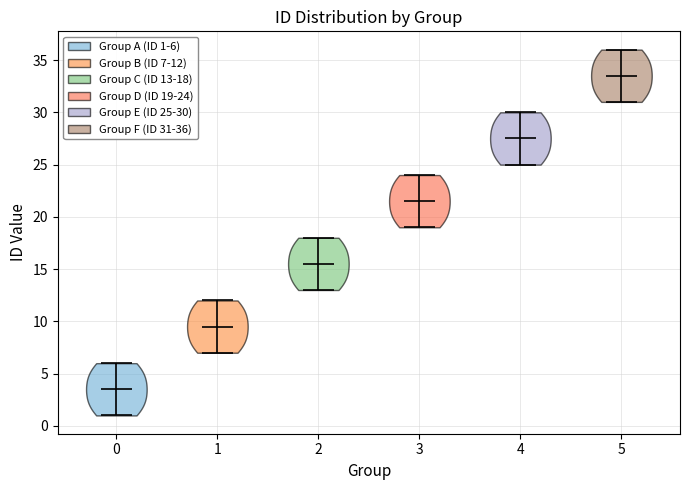

Reading left to right, read every violin against the y-axis: where its median line is, and the lowest and highest points it reaches. The values are not printed on the chart, so give them approximately, as read against the axis.

0: median line 3.5, lowest point 1.0, highest point 6.0
1: median line 9.5, lowest point 7.0, highest point 12.0
2: median line 15.5, lowest point 13.0, highest point 18.0
3: median line 21.5, lowest point 19.0, highest point 24.0
4: median line 27.5, lowest point 25.0, highest point 30.0
5: median line 33.5, lowest point 31.0, highest point 36.0